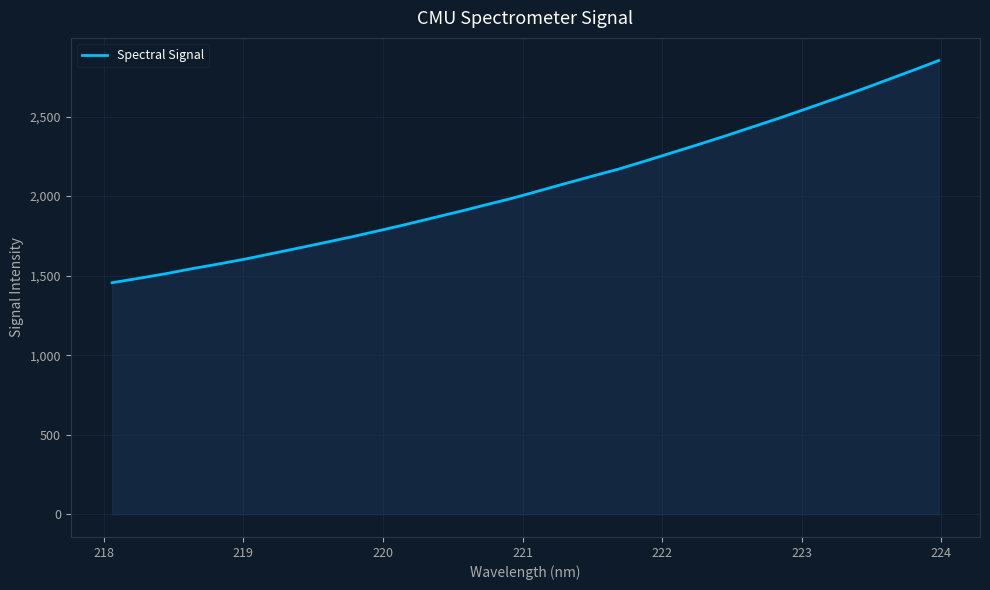

What is the minimum value shown in the chart?

1455.7